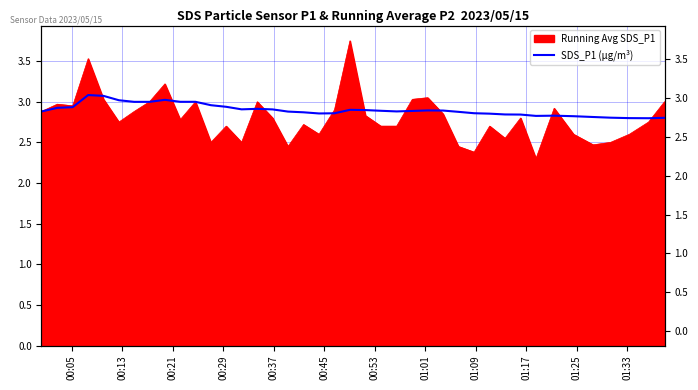

What is the difference between the maximum and second lowest values?

0.3